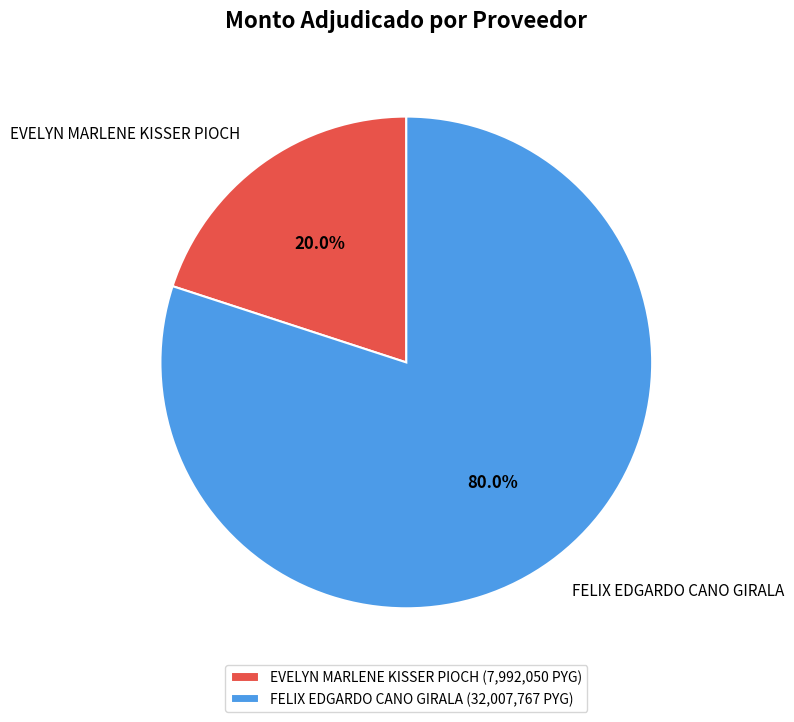

What percentage is the FELIX EDGARDO CANO GIRALA slice, to the nearest percent?

80%